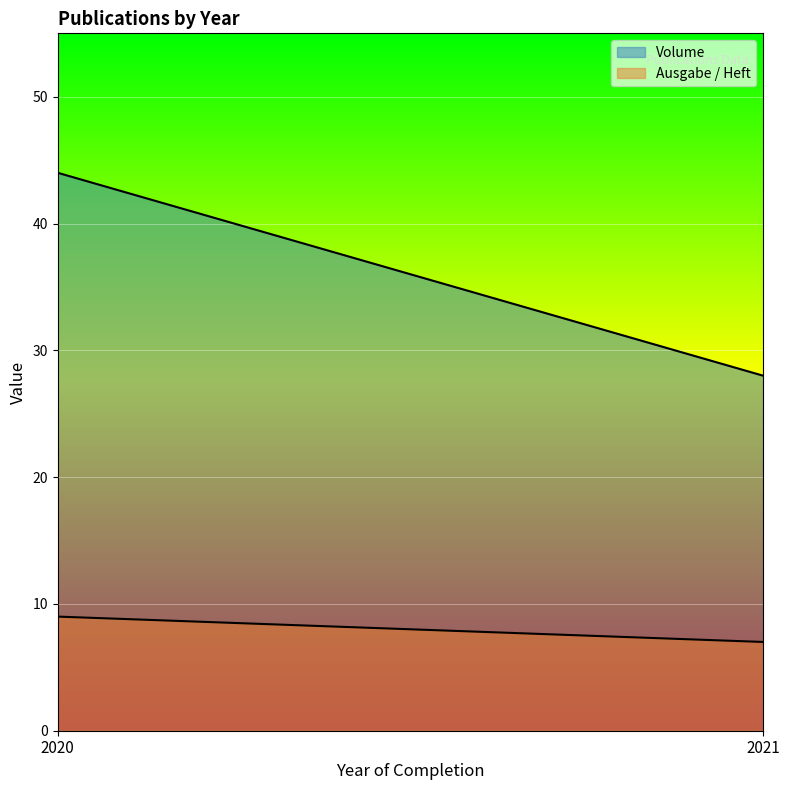

Which series has the largest range (max minus min)?

Volume